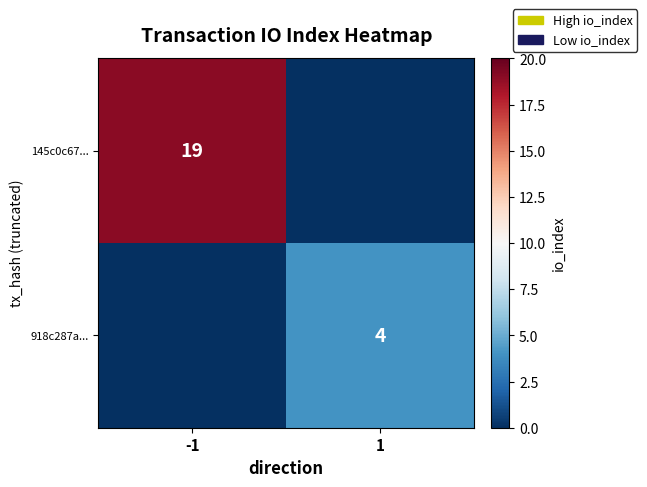

True or false: 918c287a... has a value of 6 at 1.

False